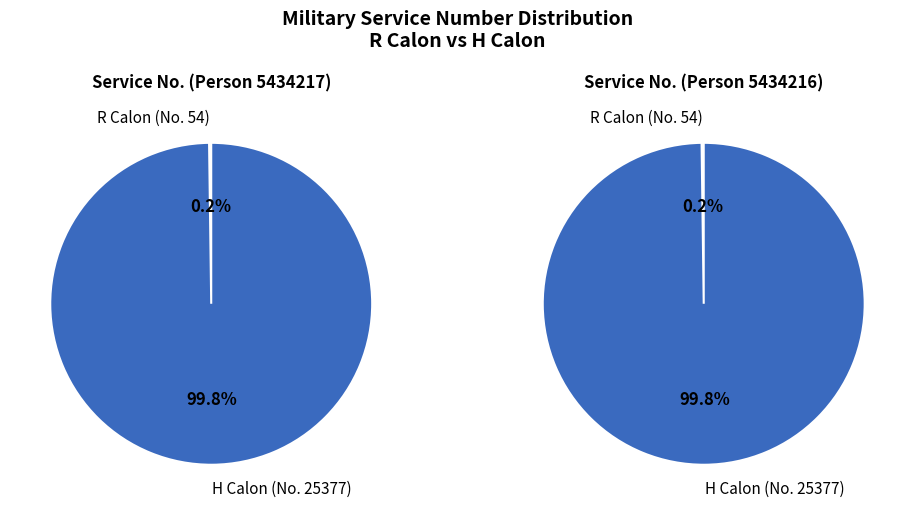

Does lfww-person-5434217 (R Calon) represent more than half of the total?

No